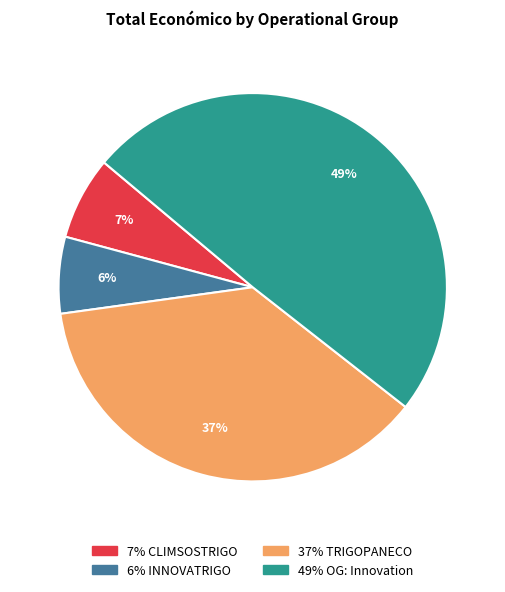

Is there a majority slice in this chart?

No